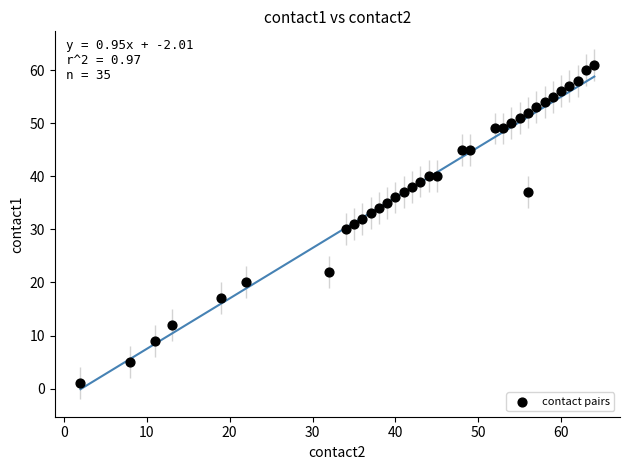

What is the range of X values (max minus min)?

62